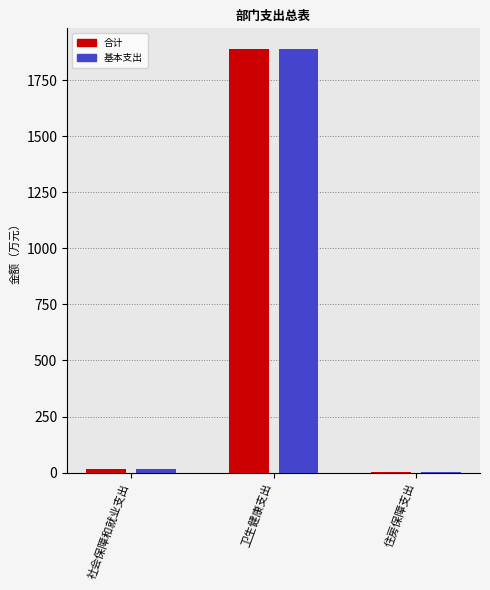

The 基本支出 series shows 1886.7 at 卫生健康支出. True or false?

True